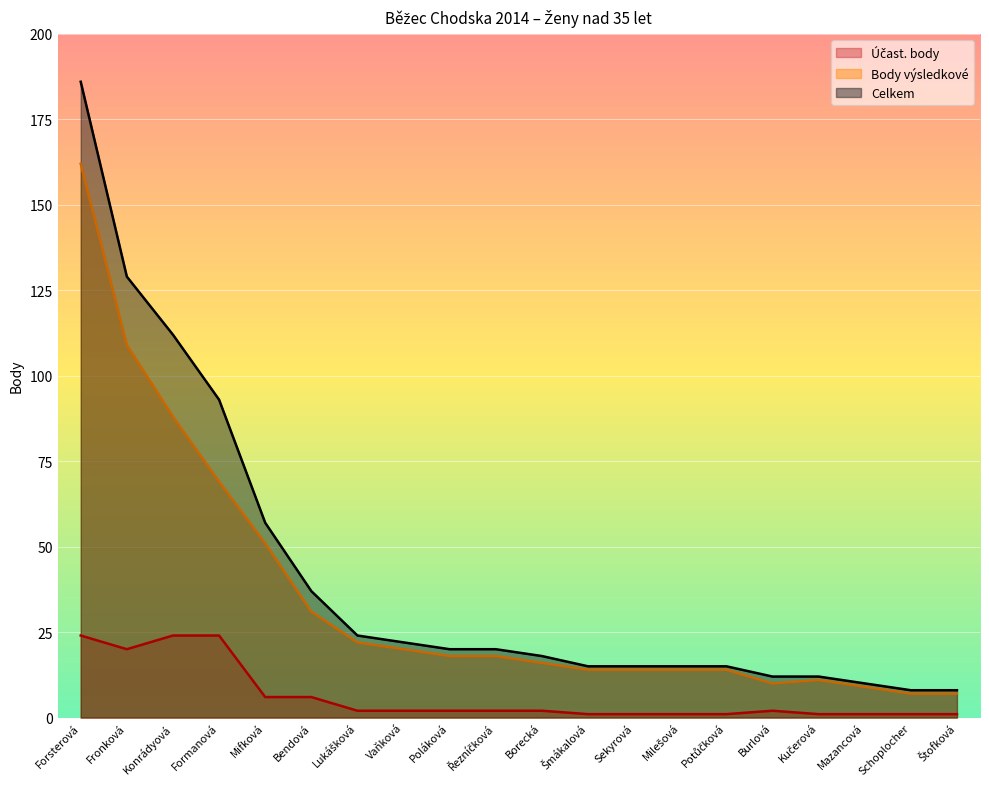

What are all the series names shown in the legend?

Účast. body, Body výsledkové, Celkem